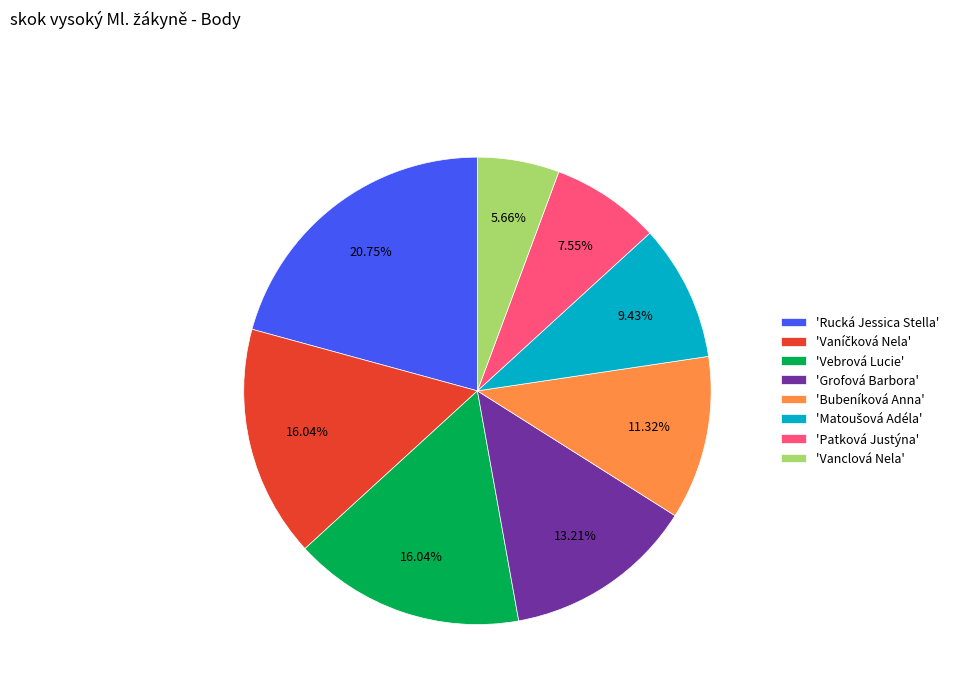

Which slice is the largest?

'Rucká Jessica Stella'